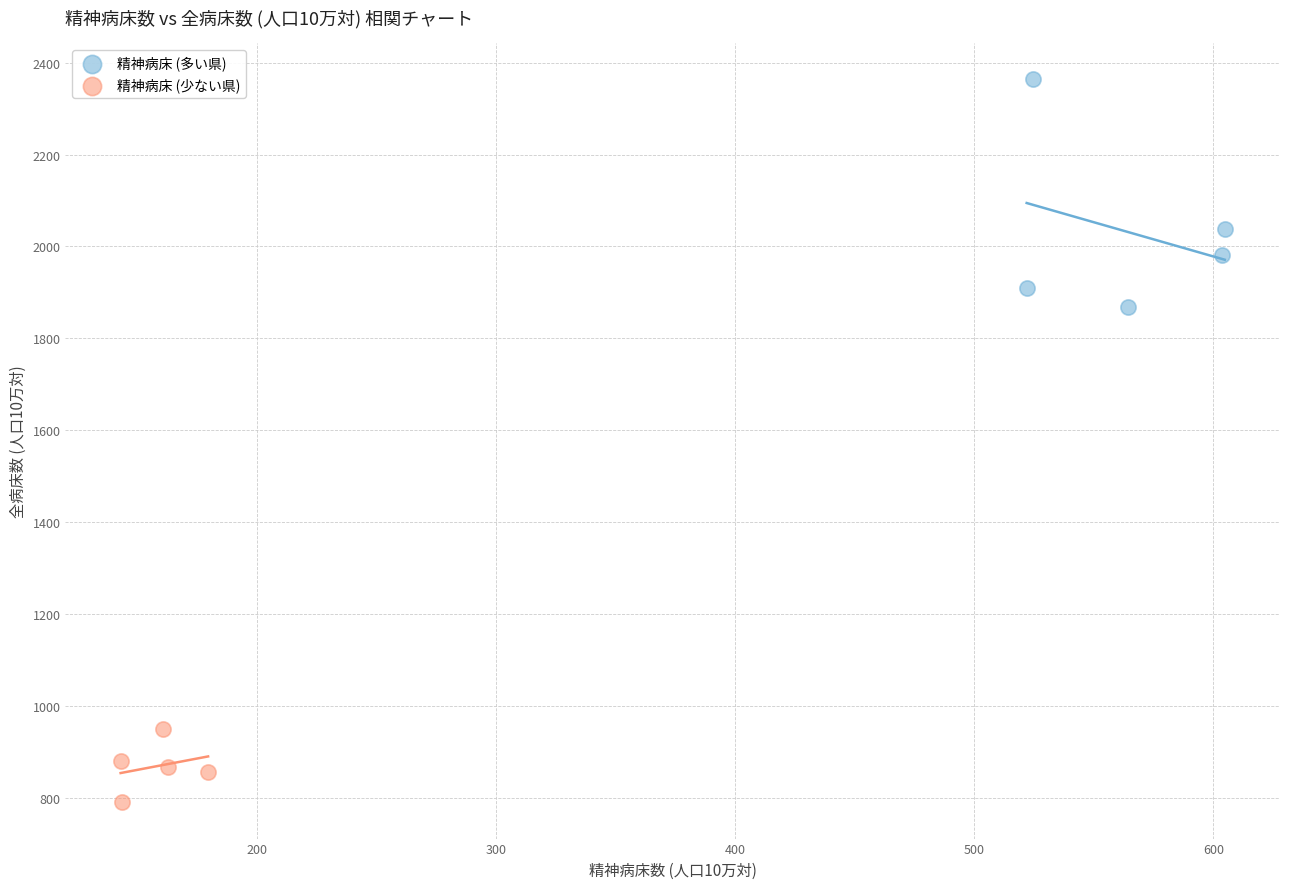

Which series reaches the minimum Y coordinate?

精神病床 (少ない県)